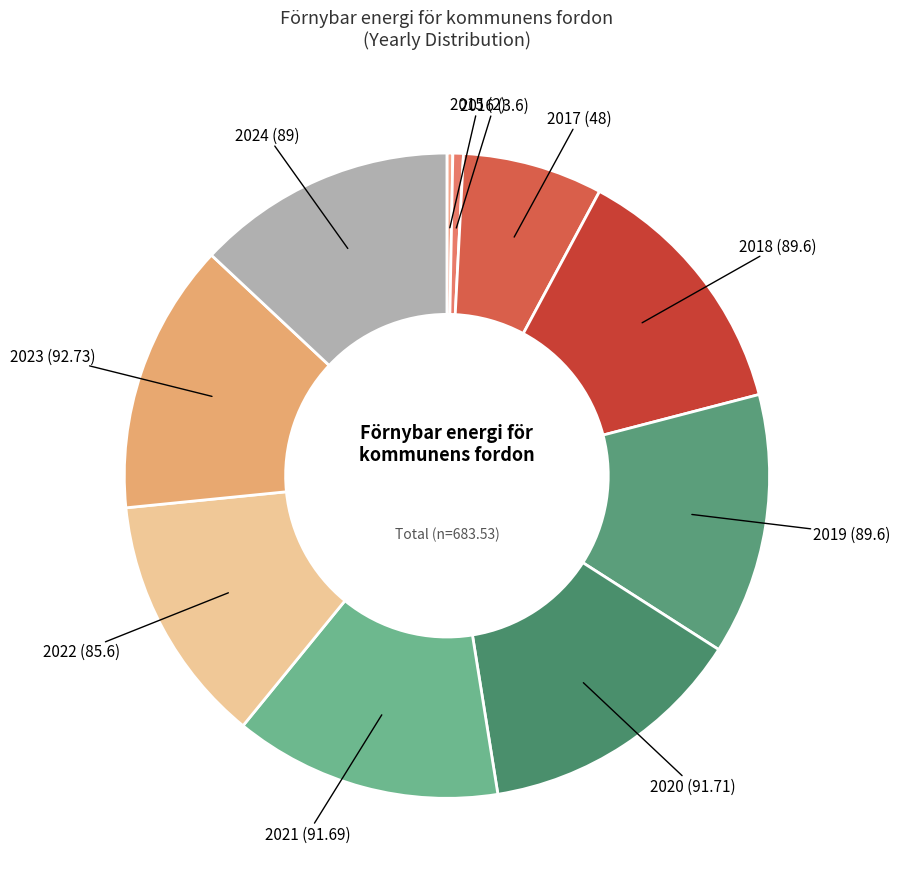

How many segments does this pie chart have?

10